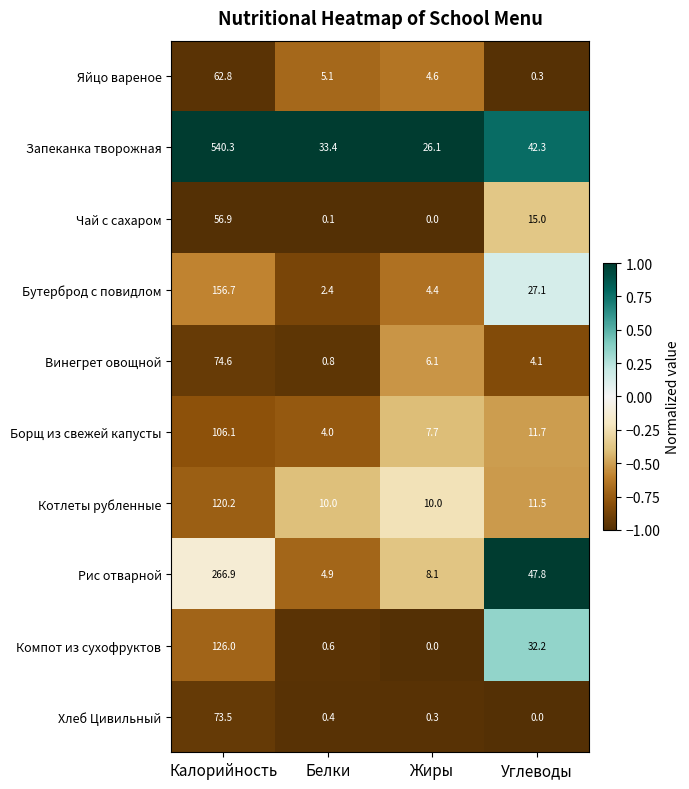

Which category has the lowest value in the Чай с сахаром series?

Жиры